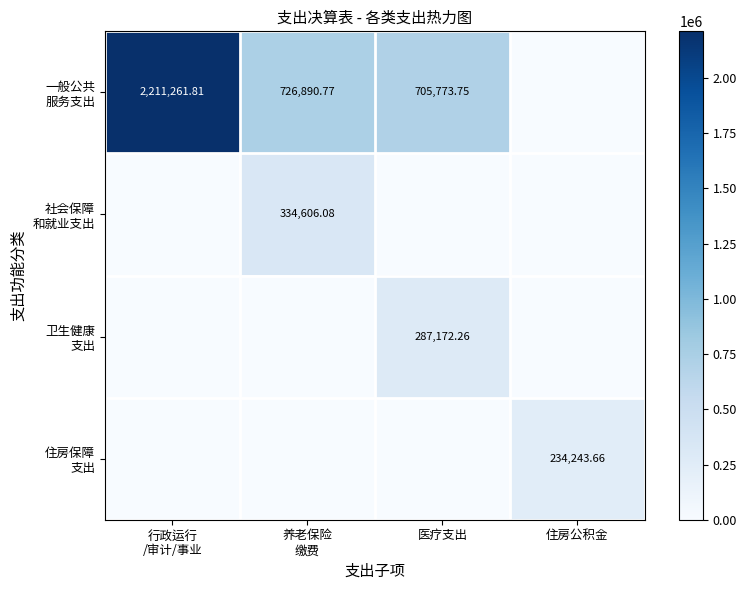

Which series changed the most between 行政运行 /审计/事业 and 住房公积金?

一般公共 服务支出